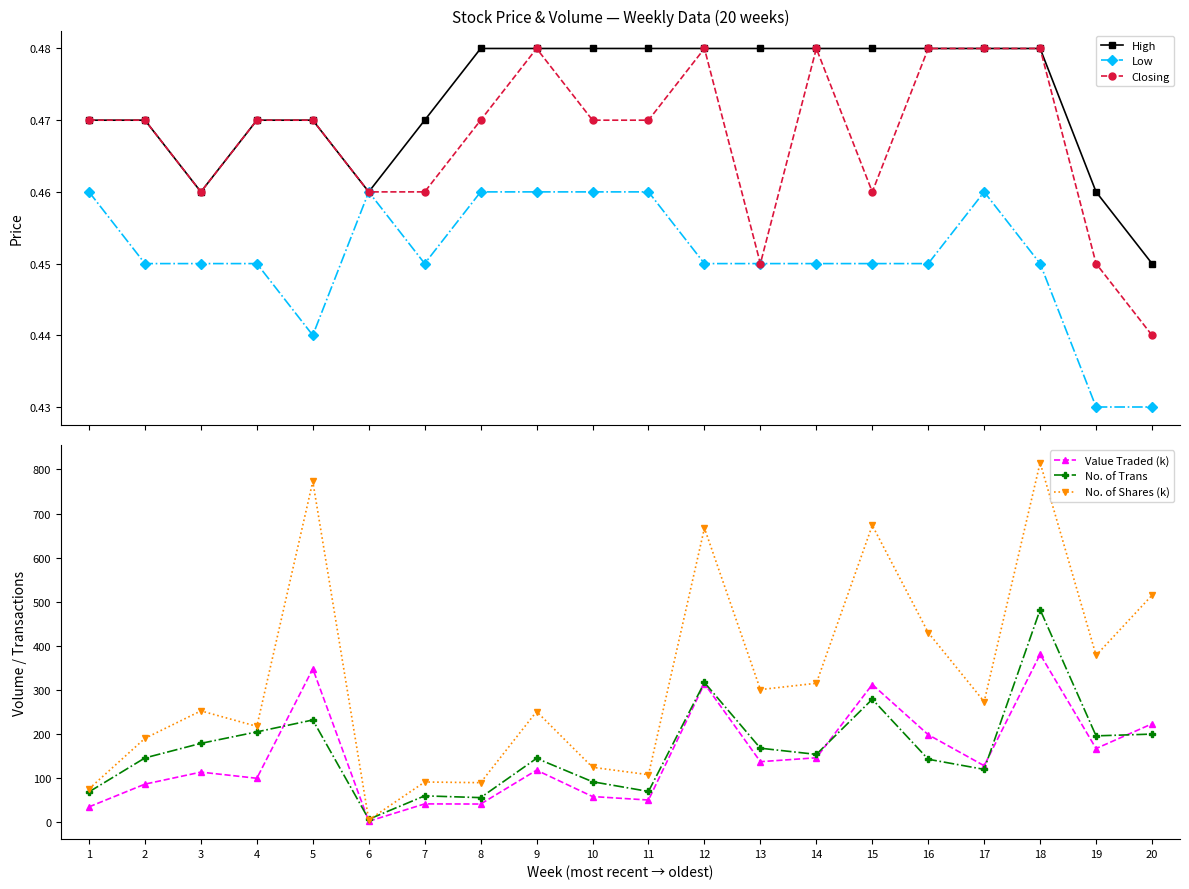

True or false: Value Traded (k) and High intersect in this chart.

False